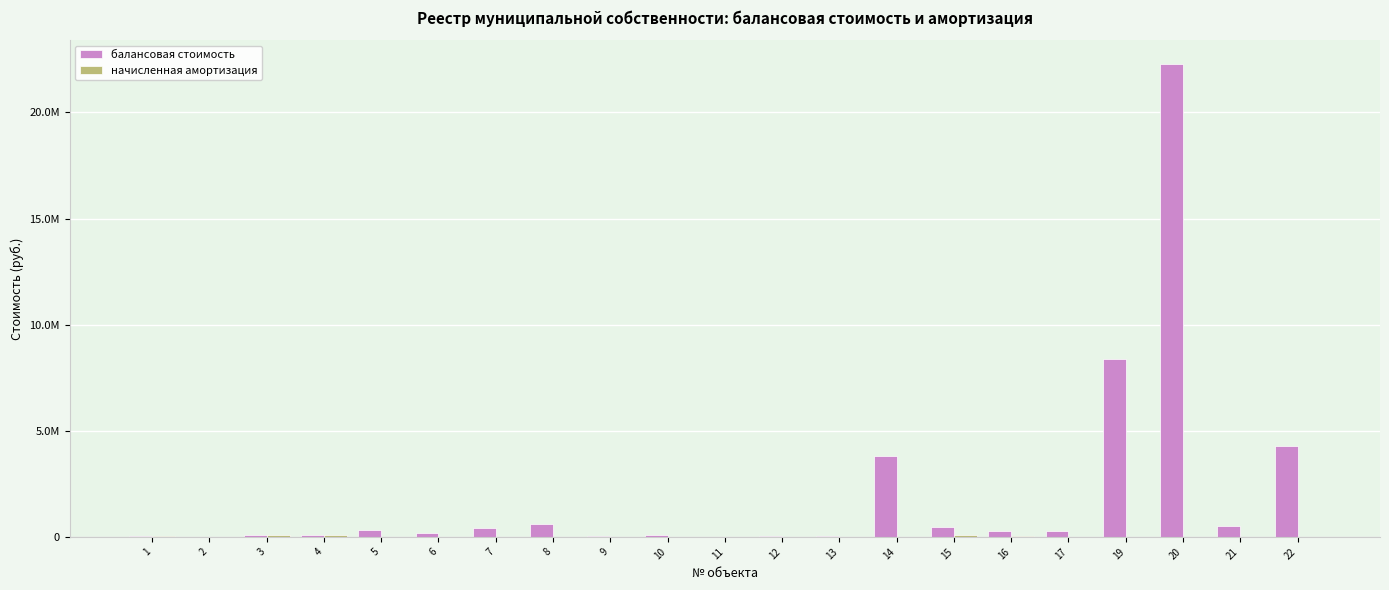

List the series in order of their overall mean, highest first.

балансовая стоимость, начисленная амортизация